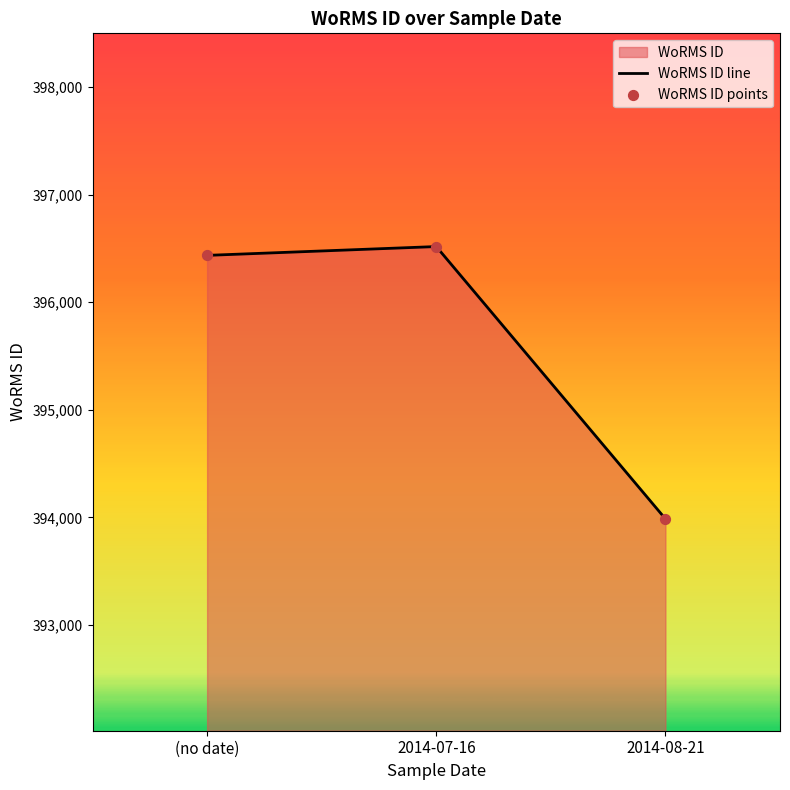

At which category is the sum across all series the highest?

2014-07-16